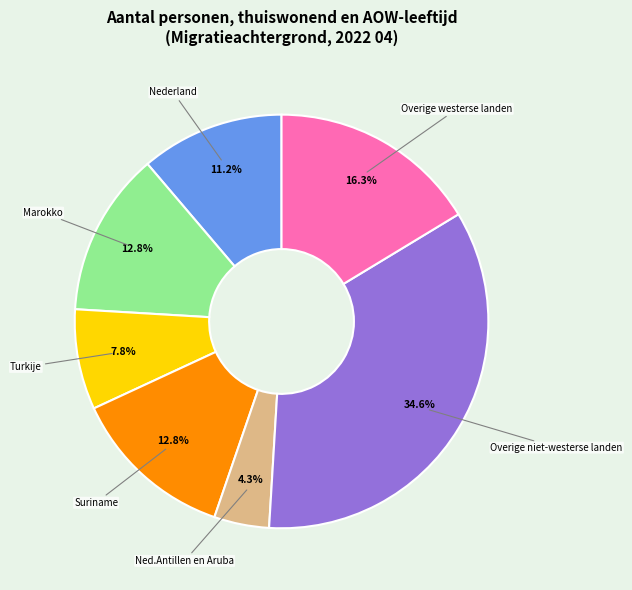

Is there any slice that represents more than half of the pie?

No